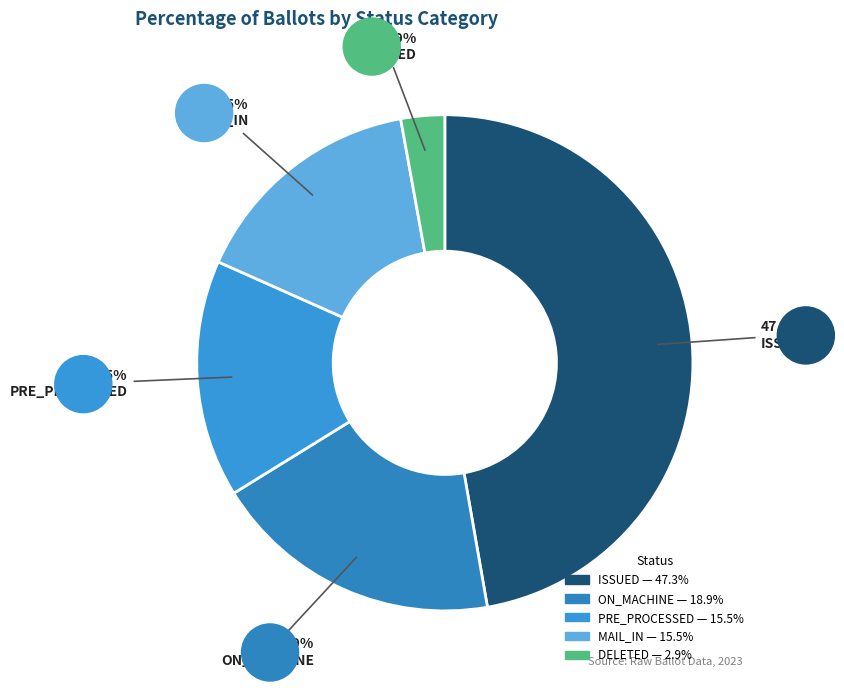

Is it true that ISSUED is 47% of the pie?

True